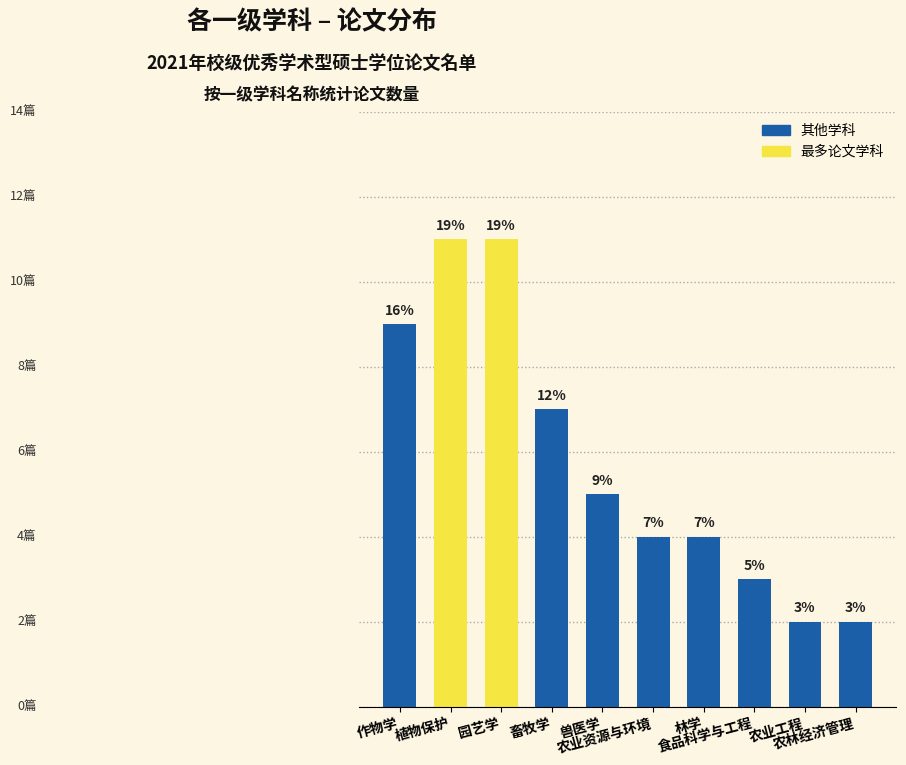

How many data points are above 5?

4